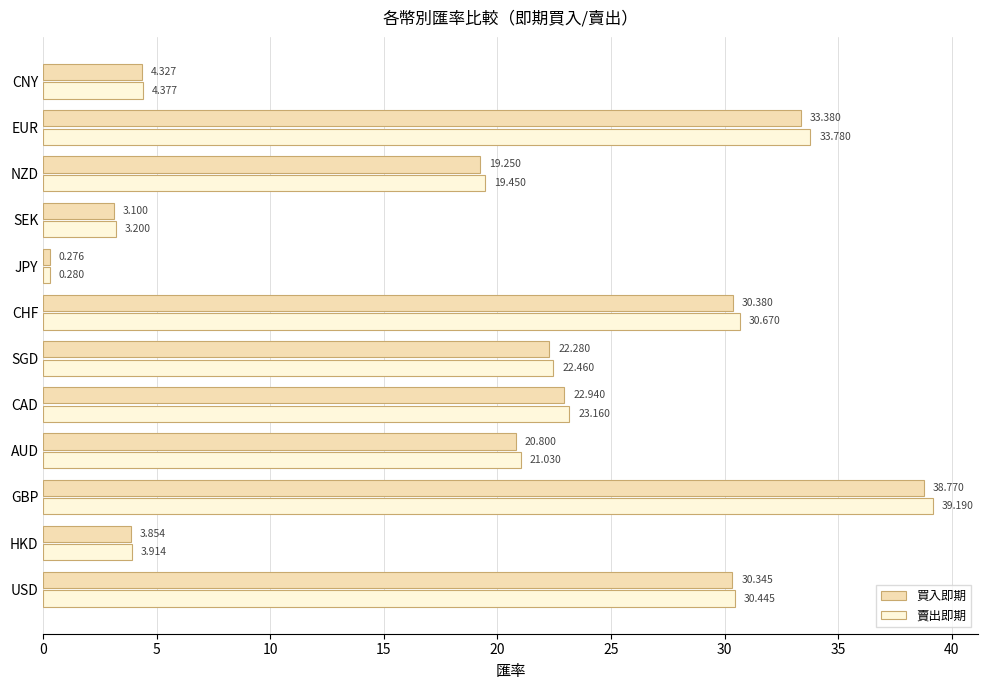

List the series in order of their peak value, lowest first.

買入即期, 賣出即期